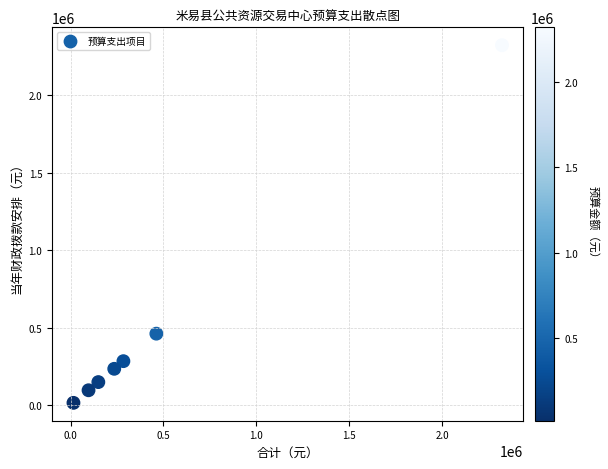

What is the average X value?

509234.7